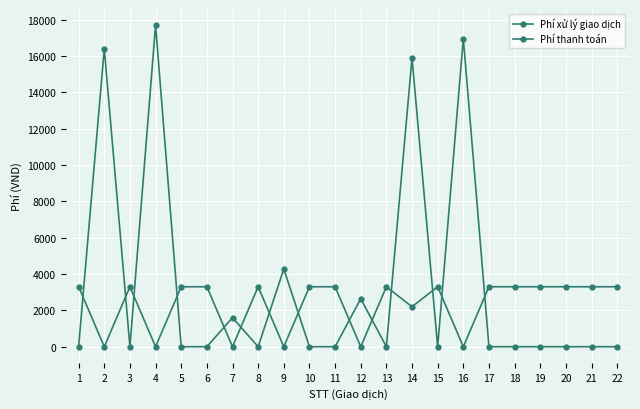

How many values in the Phí xử lý giao dịch series are below 3300?

7